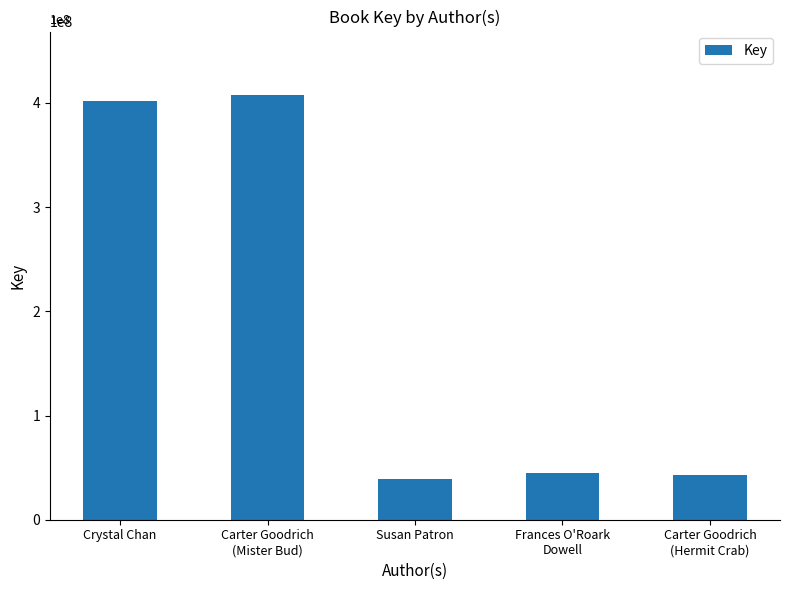

Does the chart contain stacked bars?

No